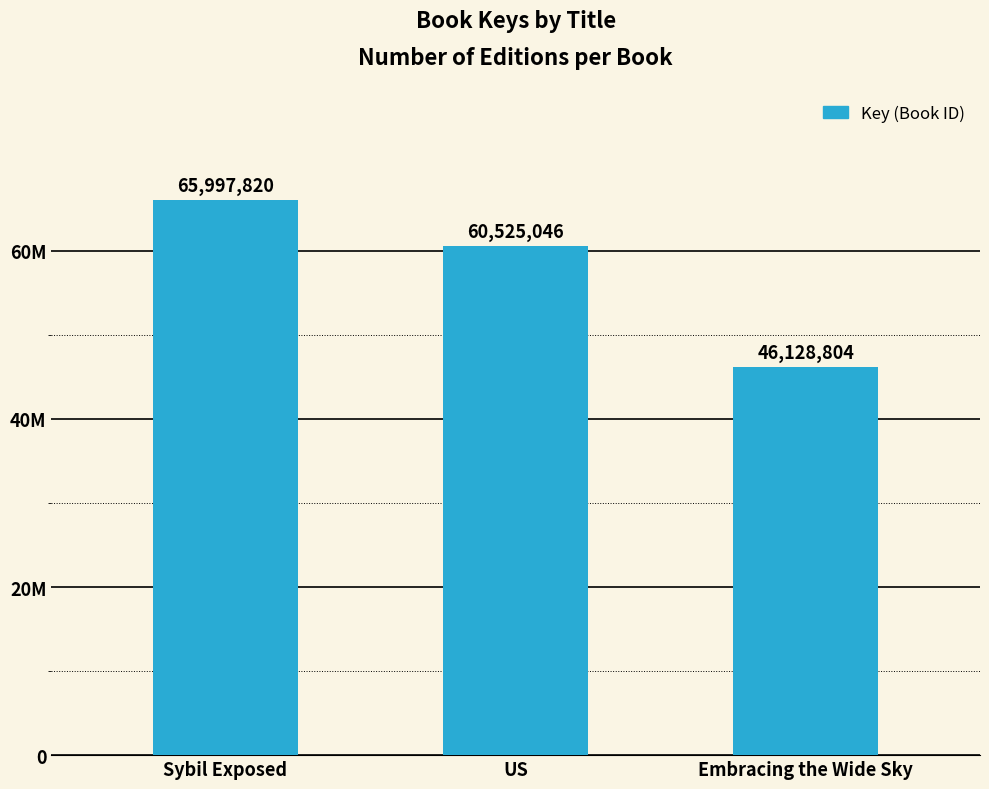

At which label does the data first exceed 60525046?

Sybil Exposed